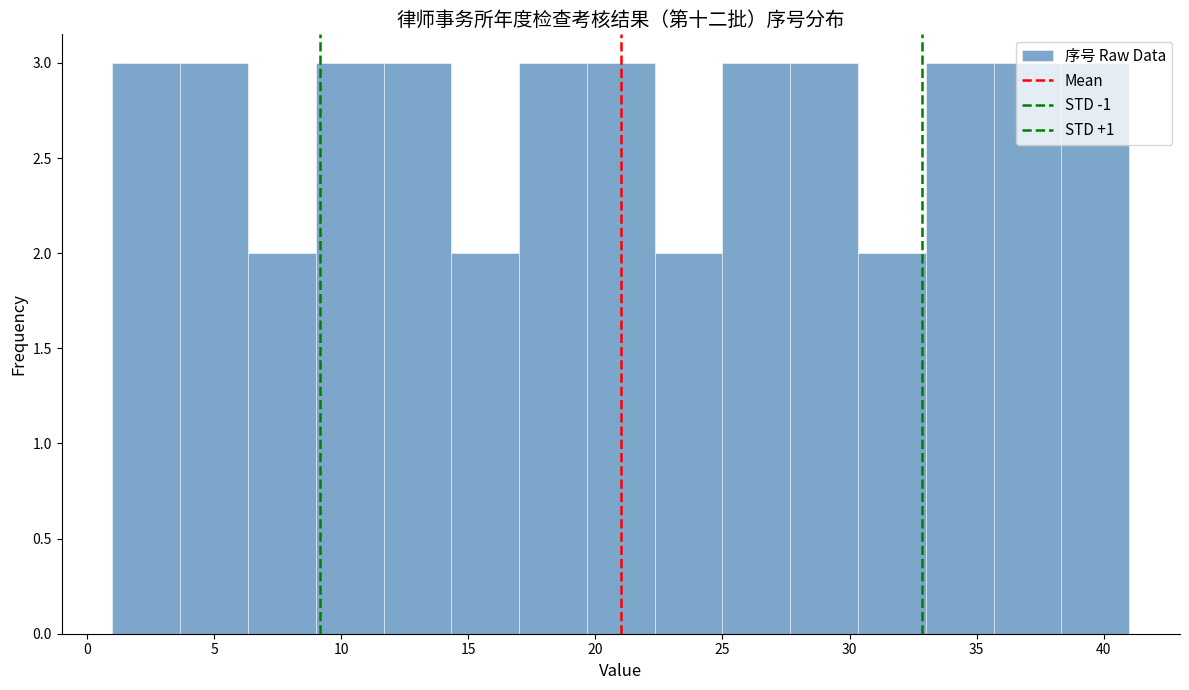

Reading left to right, transcribe this chart: for each bar, give the range it covers on the x-axis and its height. Neither the bar edges nor the heights are printed on the chart, so give them approximately, as read against the axes.

1.0 to 3.5: 3
3.5 to 6.5: 3
6.5 to 9.0: 2
9.0 to 11.5: 3
11.5 to 14.5: 3
14.5 to 17.0: 2
17.0 to 19.5: 3
19.5 to 22.5: 3
22.5 to 25.0: 2
25.0 to 27.5: 3
27.5 to 30.5: 3
30.5 to 33.0: 2
33.0 to 35.5: 3
35.5 to 38.5: 3
38.5 to 41.0: 3